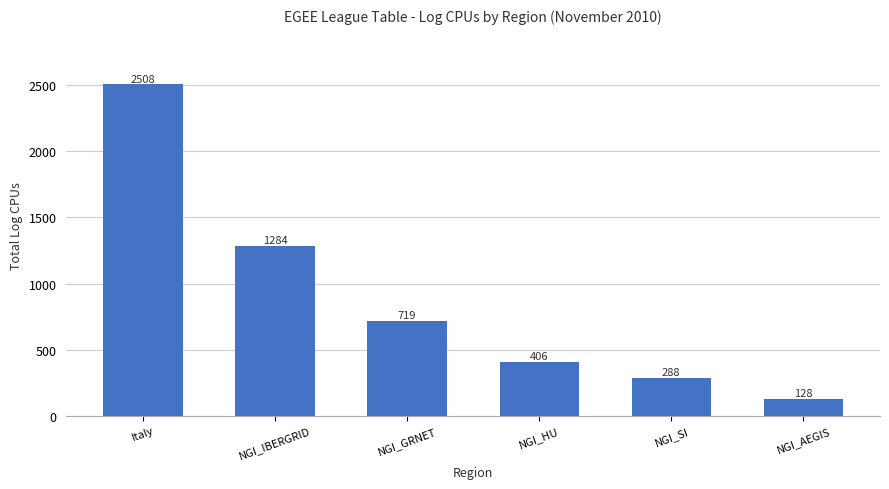

What is the minimum value shown in the chart?

128